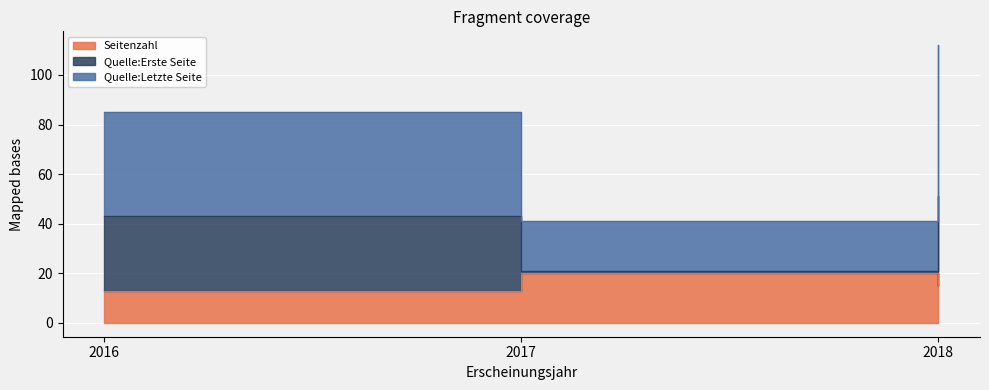

What is the value of the Quelle:Letzte Seite point at the 1st from the left?

85